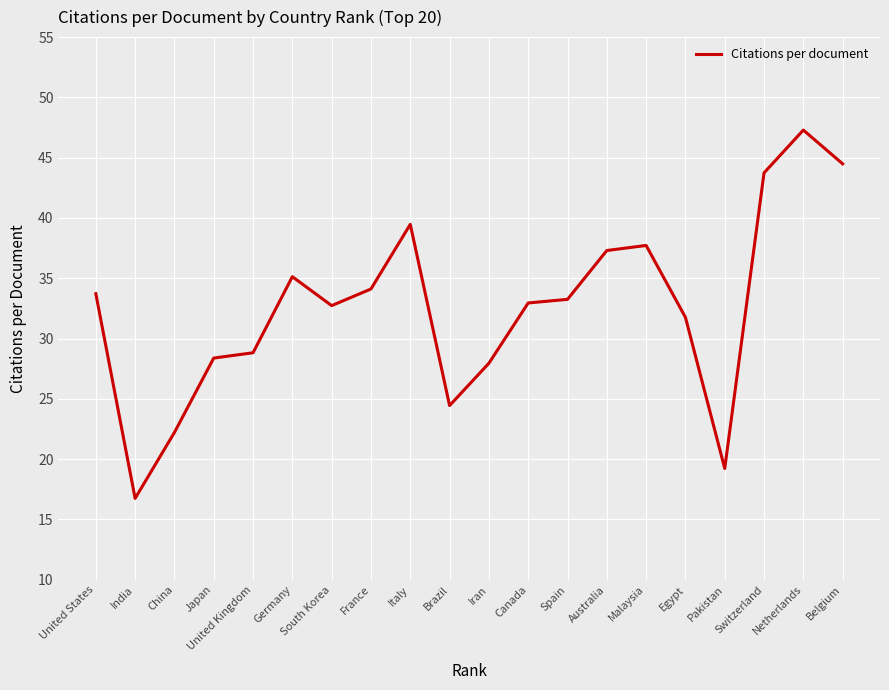

The value at Brazil is 24.4. True or false?

True